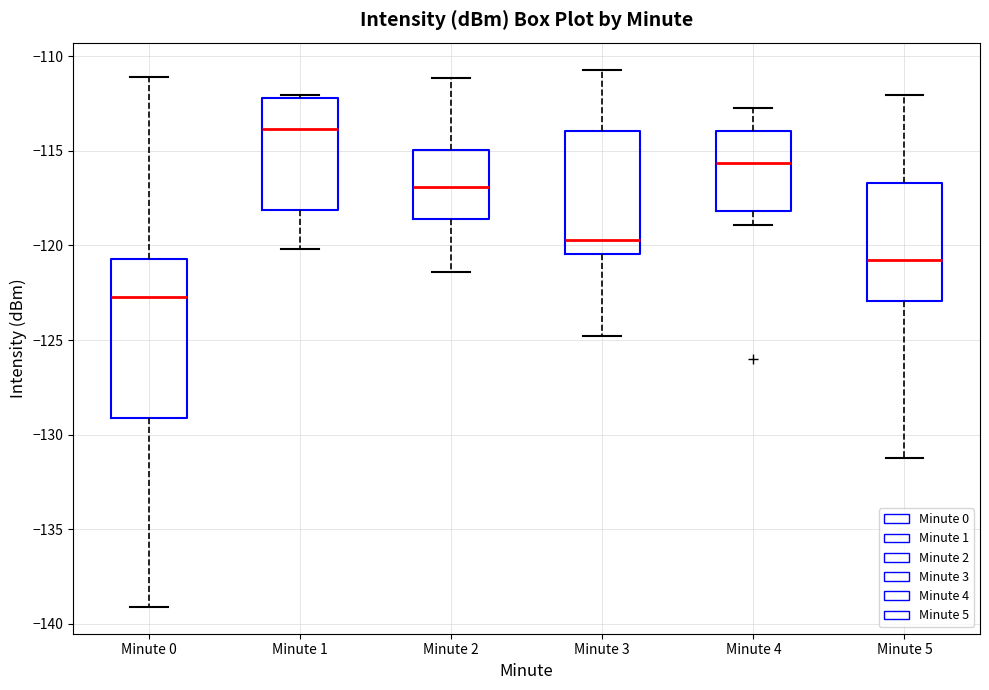

Which box's median line is the highest?

Minute 1